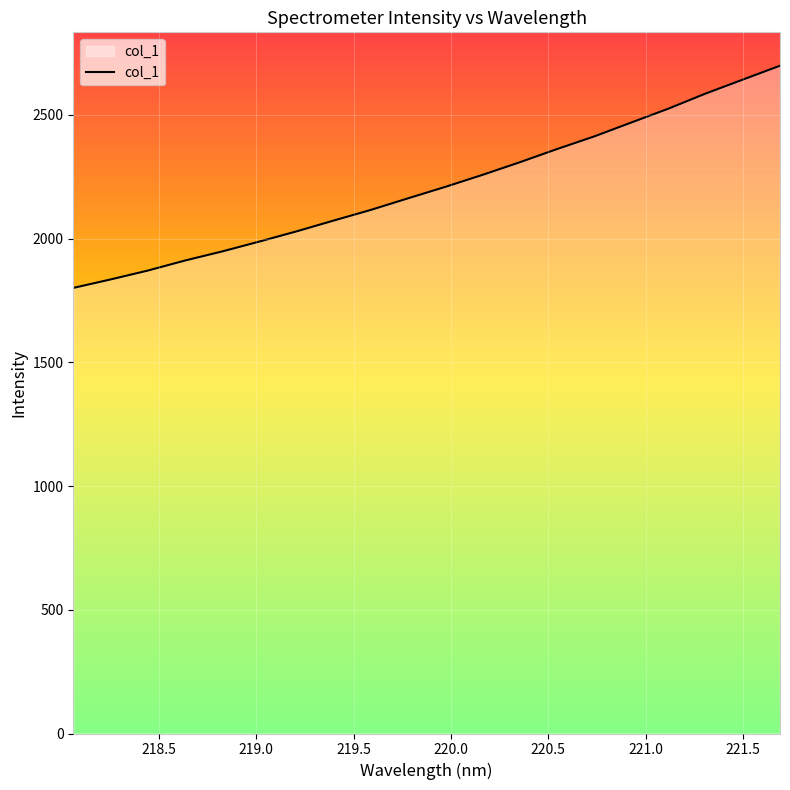

What is the maximum value shown in the chart?

2698.5